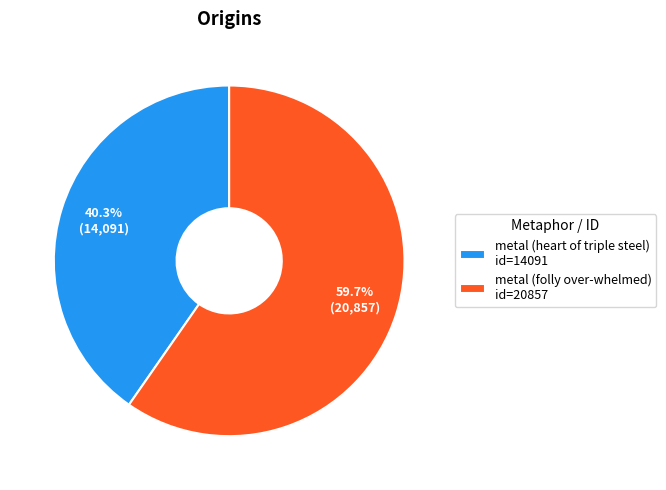

Approximately how many times larger is the value at metal (folly over-whelmed) compared to metal (heart of triple steel)?

1.5